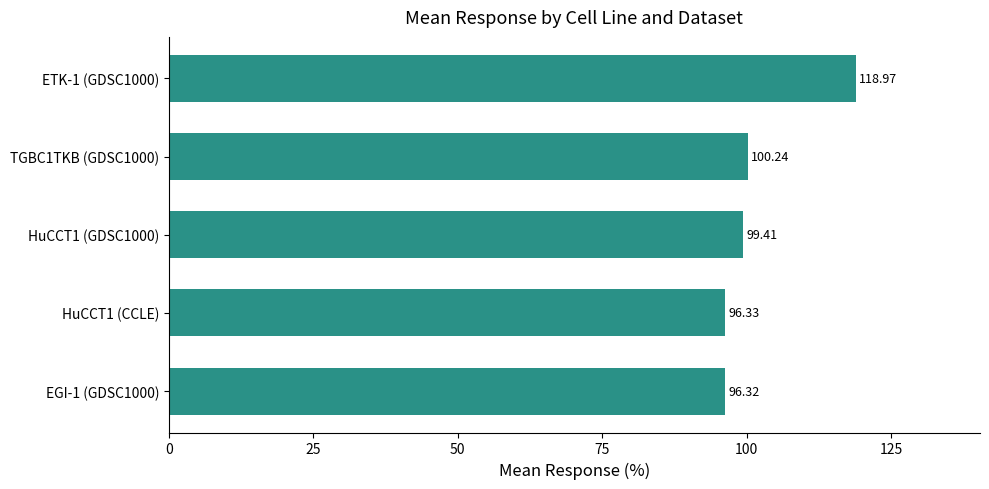

What is the ratio of the value at HuCCT1 (GDSC1000) to the value at ETK-1 (GDSC1000)?

0.8